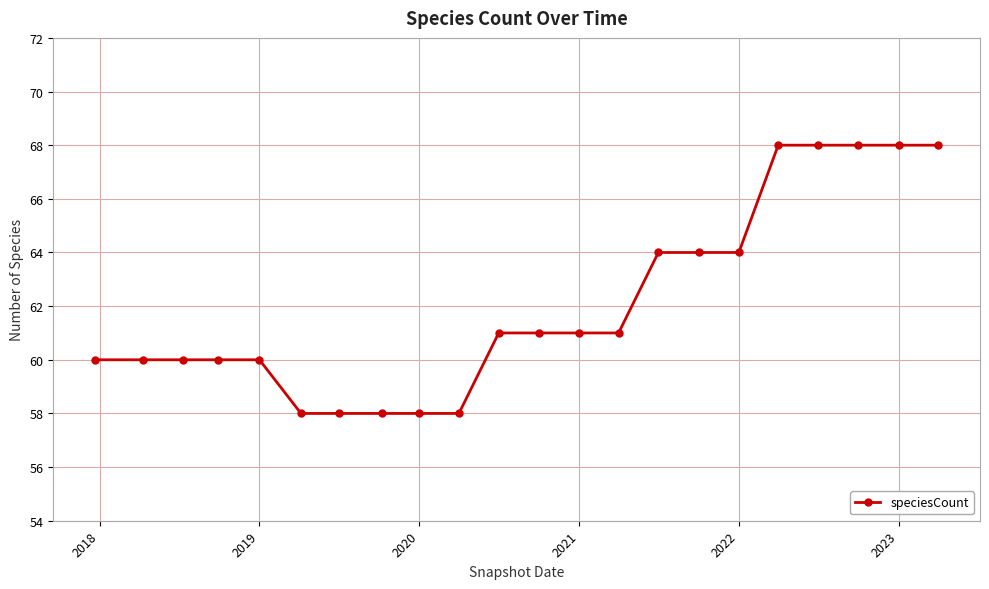

How many values are below 61?

10